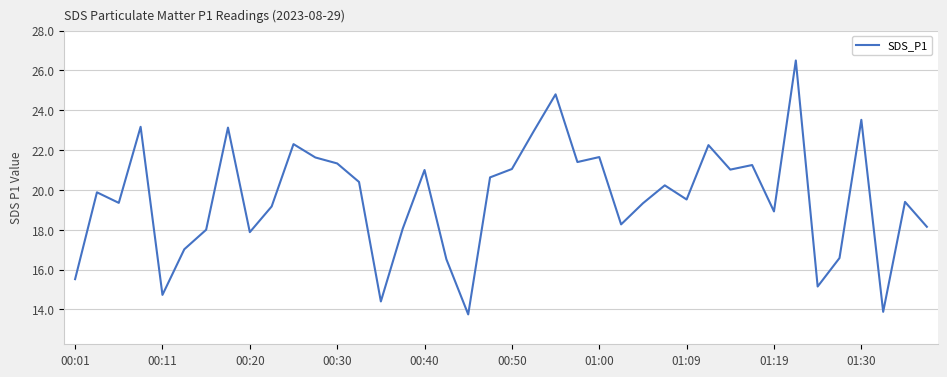

What is the maximum value shown in the chart?

26.5